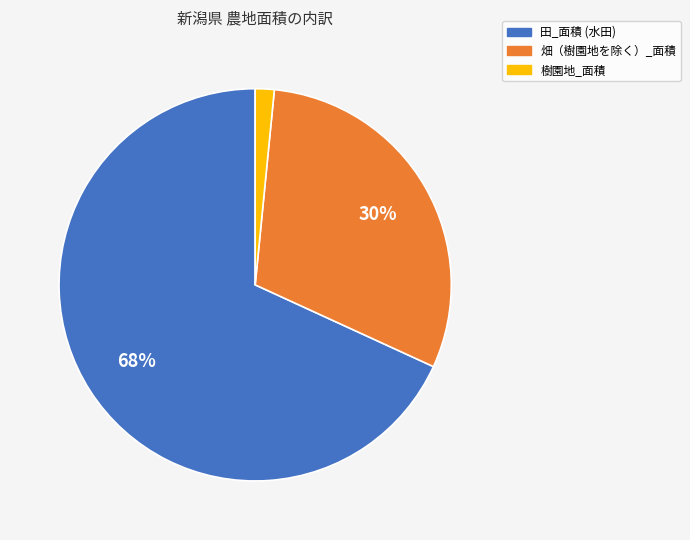

Is there any slice that represents more than half of the pie?

Yes